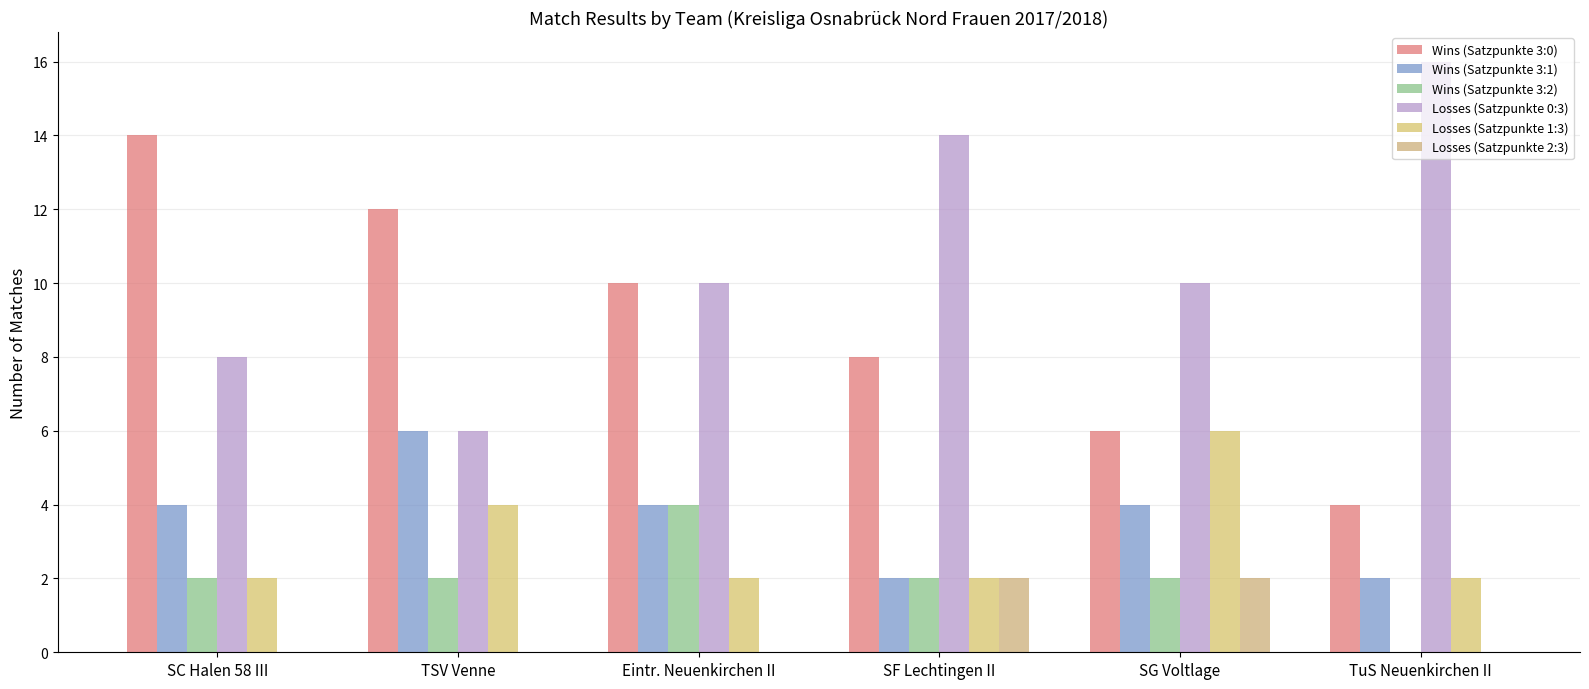

Reading left to right, list all the values displayed in this chart.

Wins (Satzpunkte 3:0): SC Halen 58 III=14	TSV Venne=12	Eintr. Neuenkirchen II=10	SF Lechtingen II=8	SG Voltlage=6	TuS Neuenkirchen II=4
Wins (Satzpunkte 3:1): SC Halen 58 III=4	TSV Venne=6	Eintr. Neuenkirchen II=4	SF Lechtingen II=2	SG Voltlage=4	TuS Neuenkirchen II=2
Wins (Satzpunkte 3:2): SC Halen 58 III=2	TSV Venne=2	Eintr. Neuenkirchen II=4	SF Lechtingen II=2	SG Voltlage=2	TuS Neuenkirchen II=0
Losses (Satzpunkte 0:3): SC Halen 58 III=8	TSV Venne=6	Eintr. Neuenkirchen II=10	SF Lechtingen II=14	SG Voltlage=10	TuS Neuenkirchen II=16
Losses (Satzpunkte 1:3): SC Halen 58 III=2	TSV Venne=4	Eintr. Neuenkirchen II=2	SF Lechtingen II=2	SG Voltlage=6	TuS Neuenkirchen II=2
Losses (Satzpunkte 2:3): SC Halen 58 III=0	TSV Venne=0	Eintr. Neuenkirchen II=0	SF Lechtingen II=2	SG Voltlage=2	TuS Neuenkirchen II=0